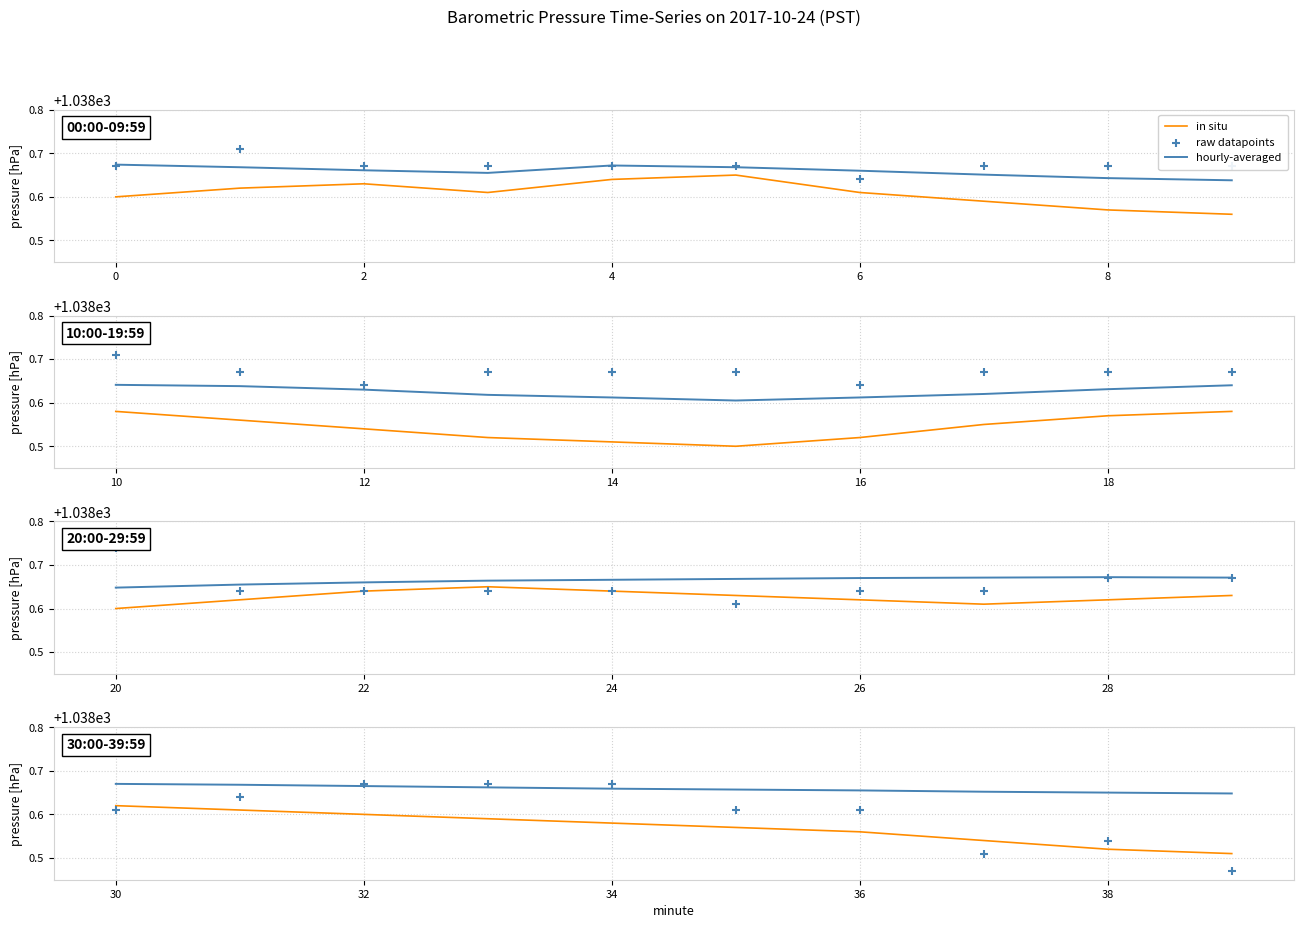

Which series contains the highest Y value?

raw datapoints